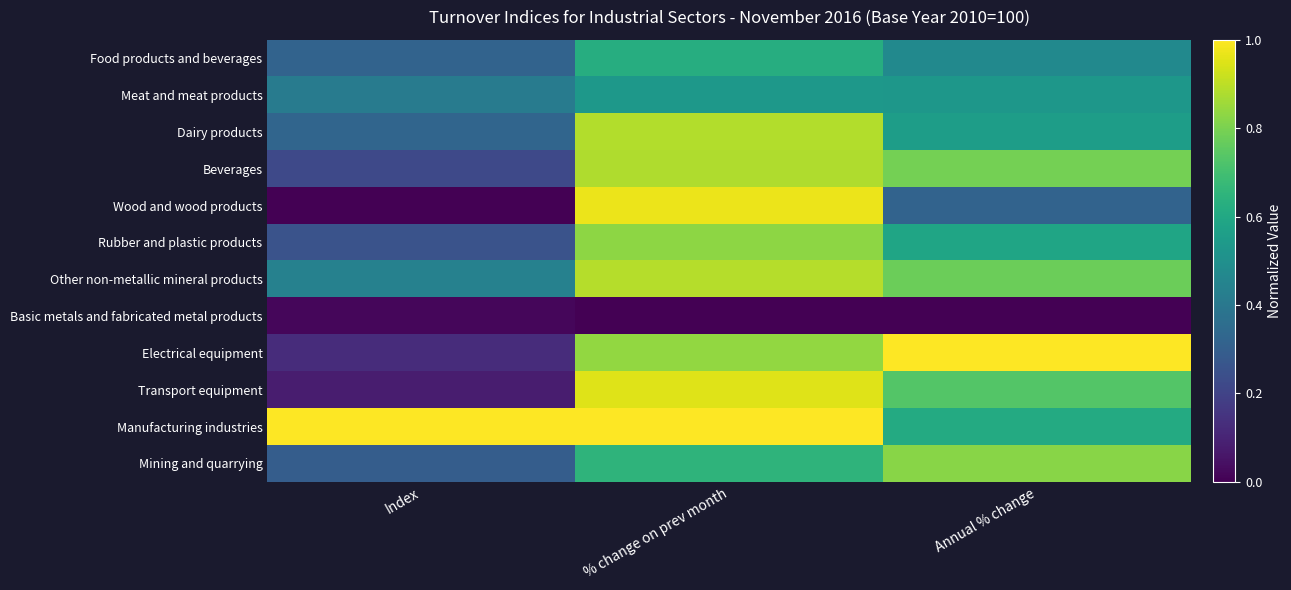

Count the number of categories in the chart.

3